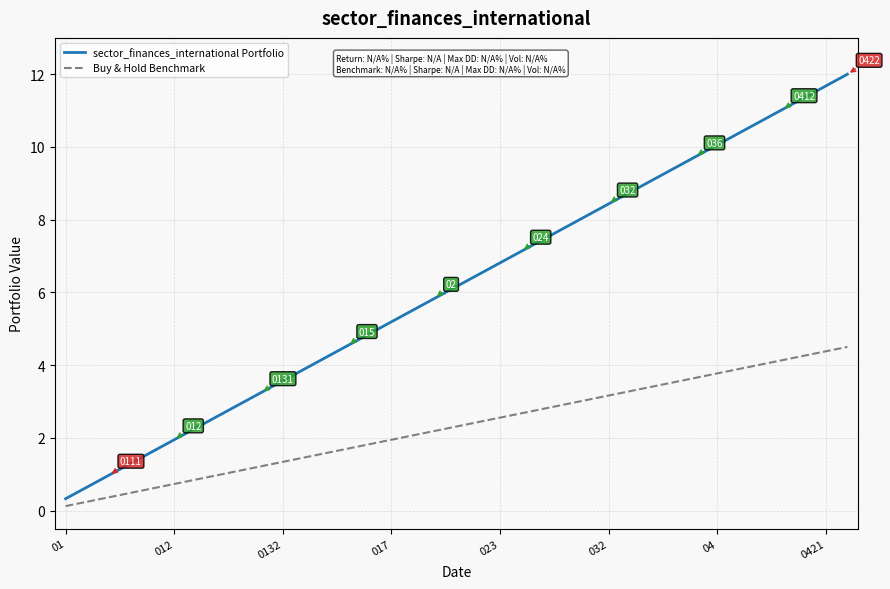

Which series has the largest total across all categories?

sector_finances_international Portfolio